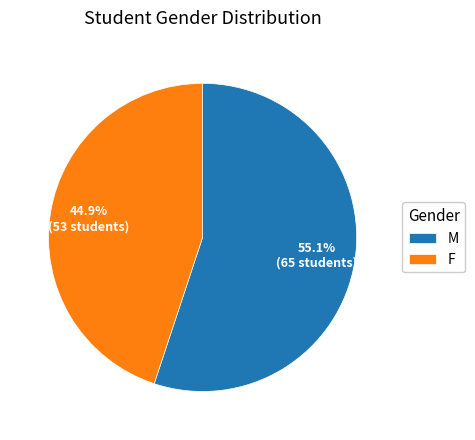

Rank the categories by value from highest to lowest.

M, F